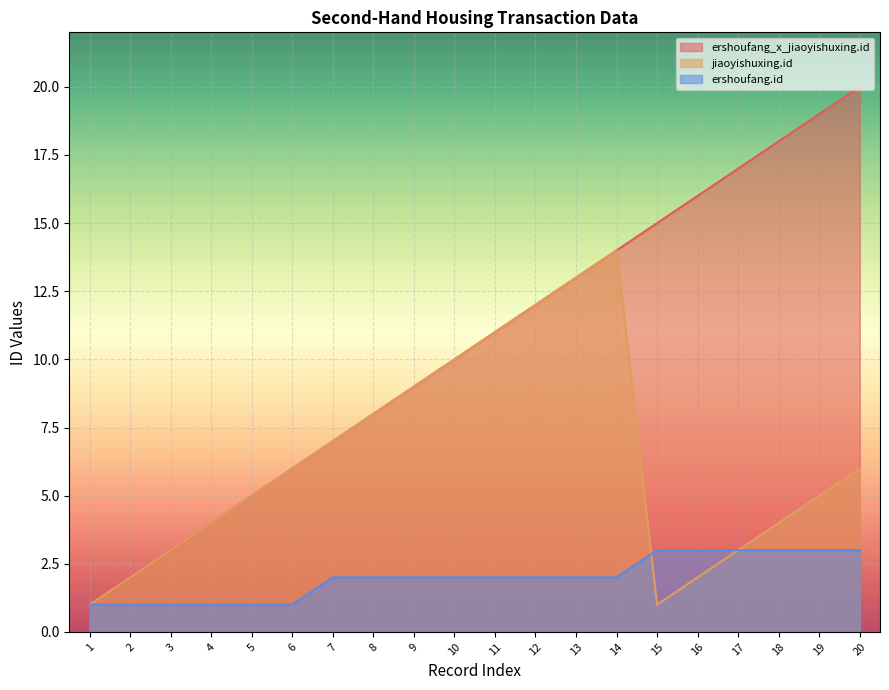

True or false: ershoufang_x_jiaoyishuxing.id and ershoufang.id intersect in this chart.

False